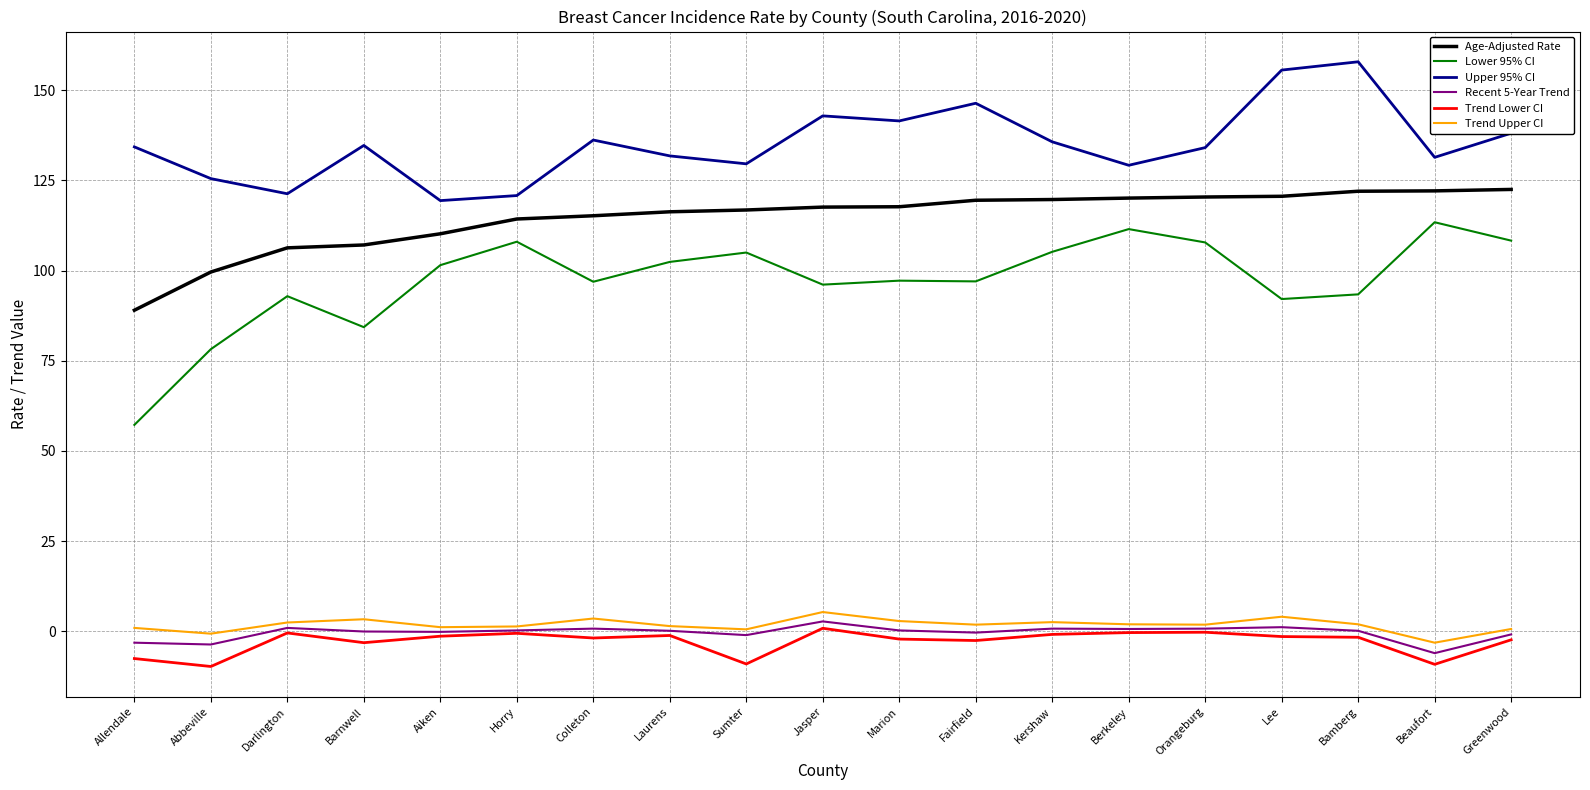

In Upper 95% CI, how many points are lower than both neighbors (excluding endpoints)?

6